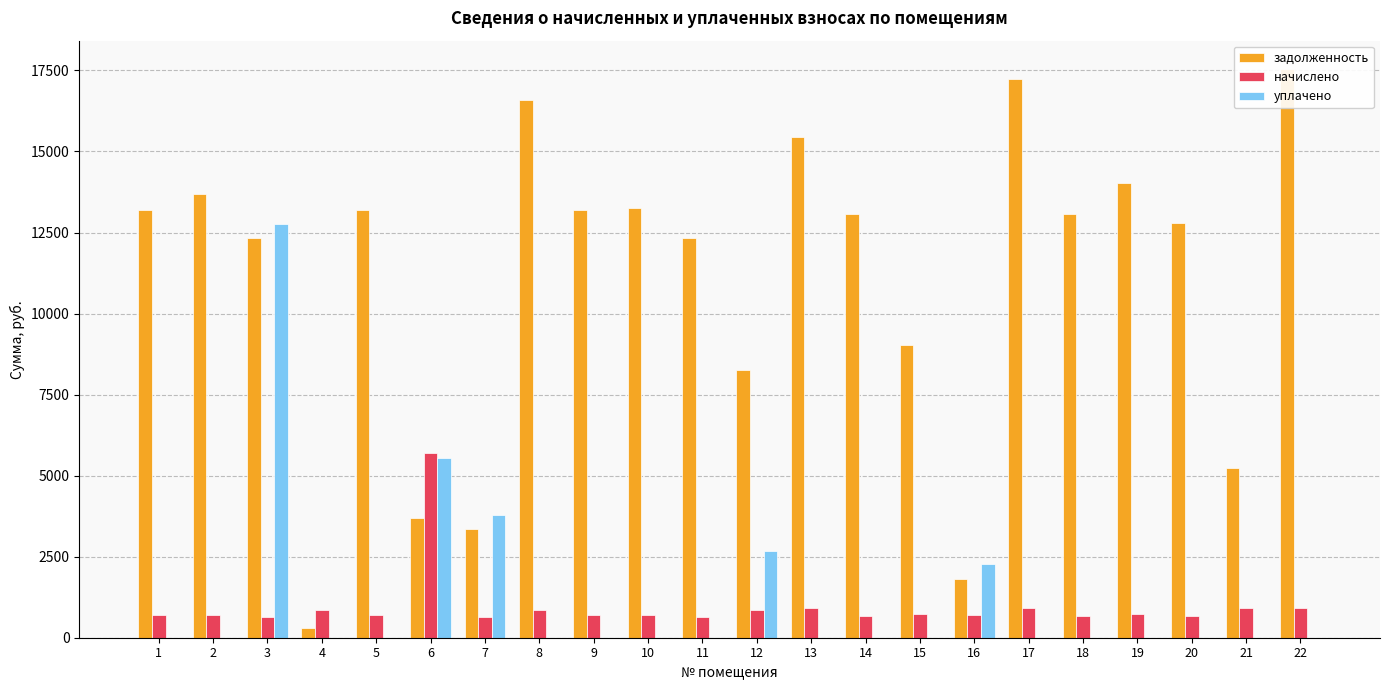

What are all the series names shown in the legend?

задолженность, начислено, уплачено